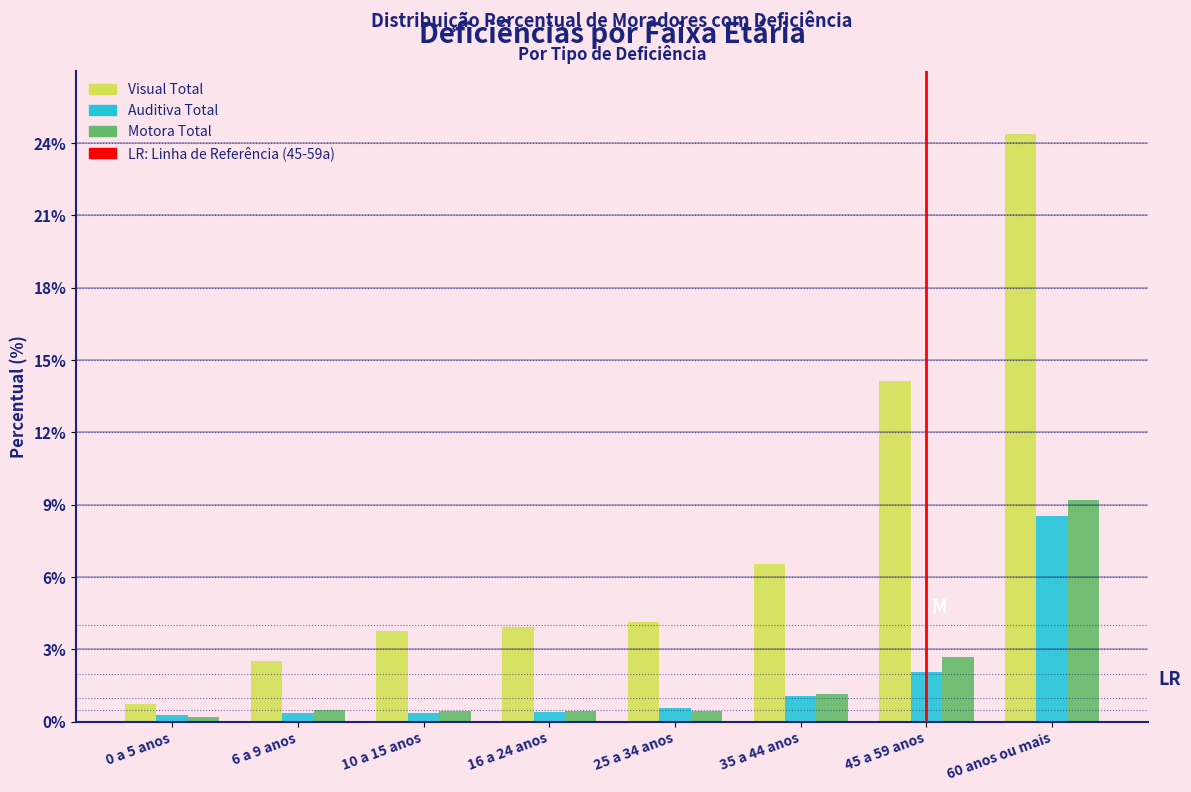

True or false: Auditiva Total has a value of 0.4 at 6 a 9 anos.

True